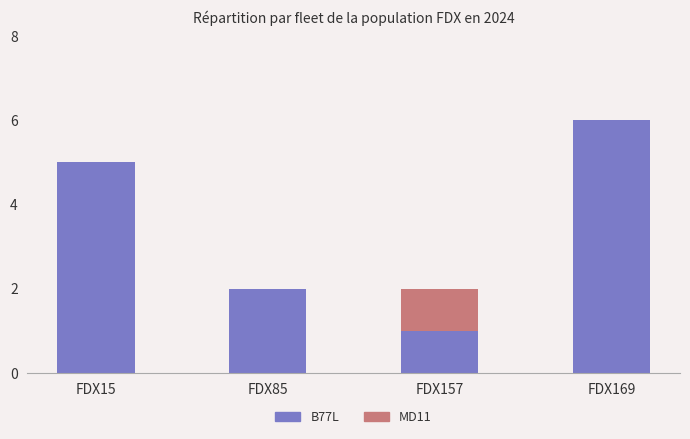

What is the average value of the B77L series?

4